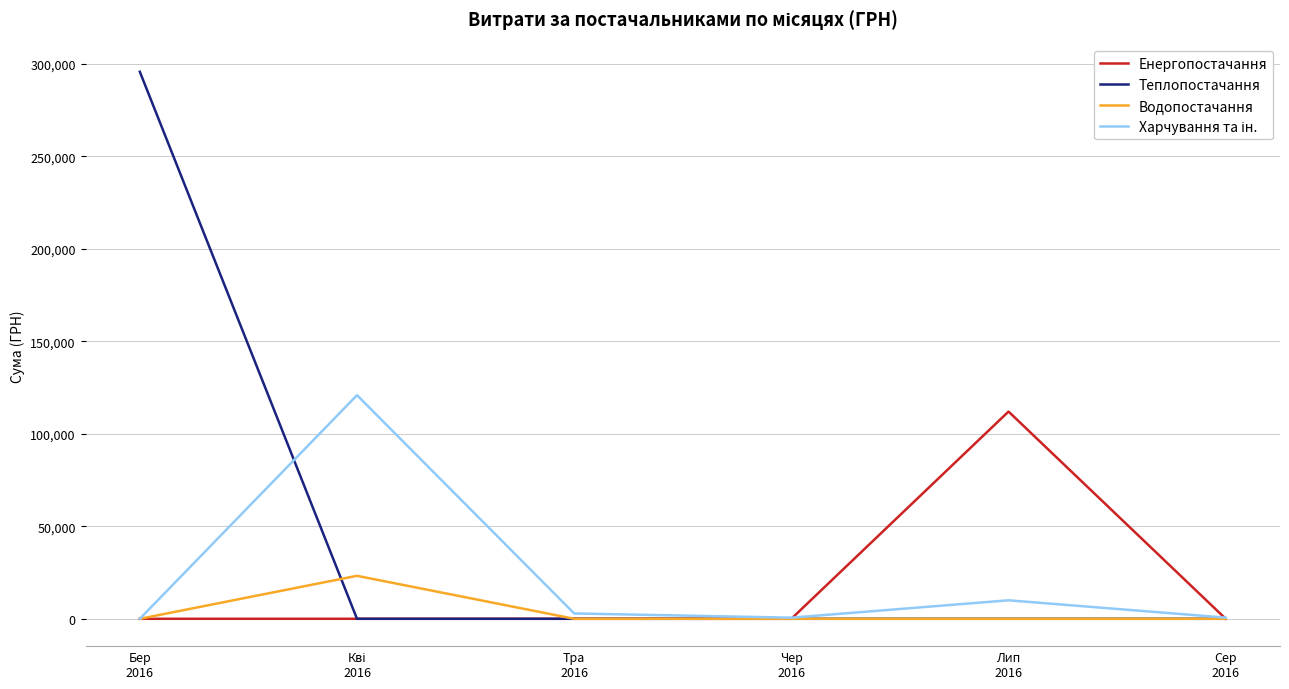

Count the number of categories in the chart.

6